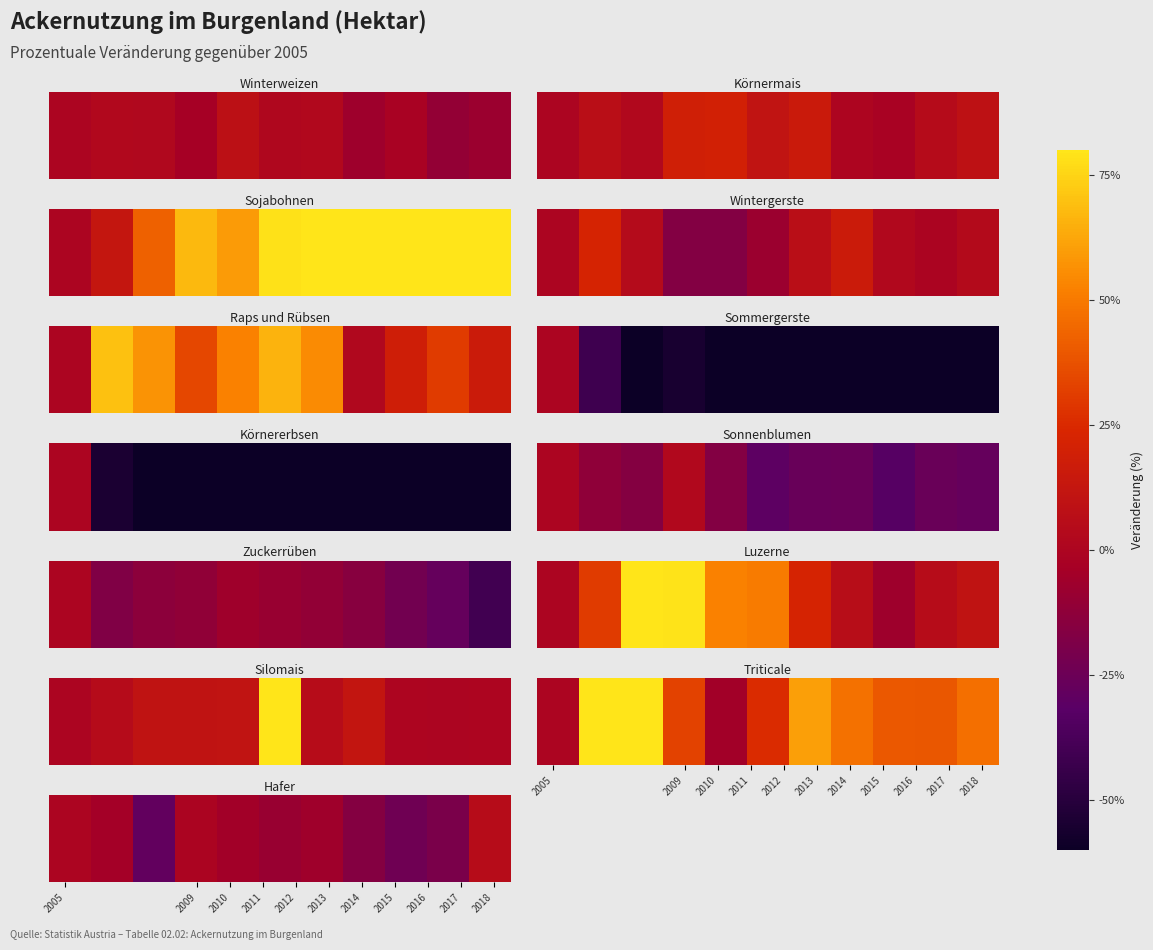

What is the sum of all values?

-107.8